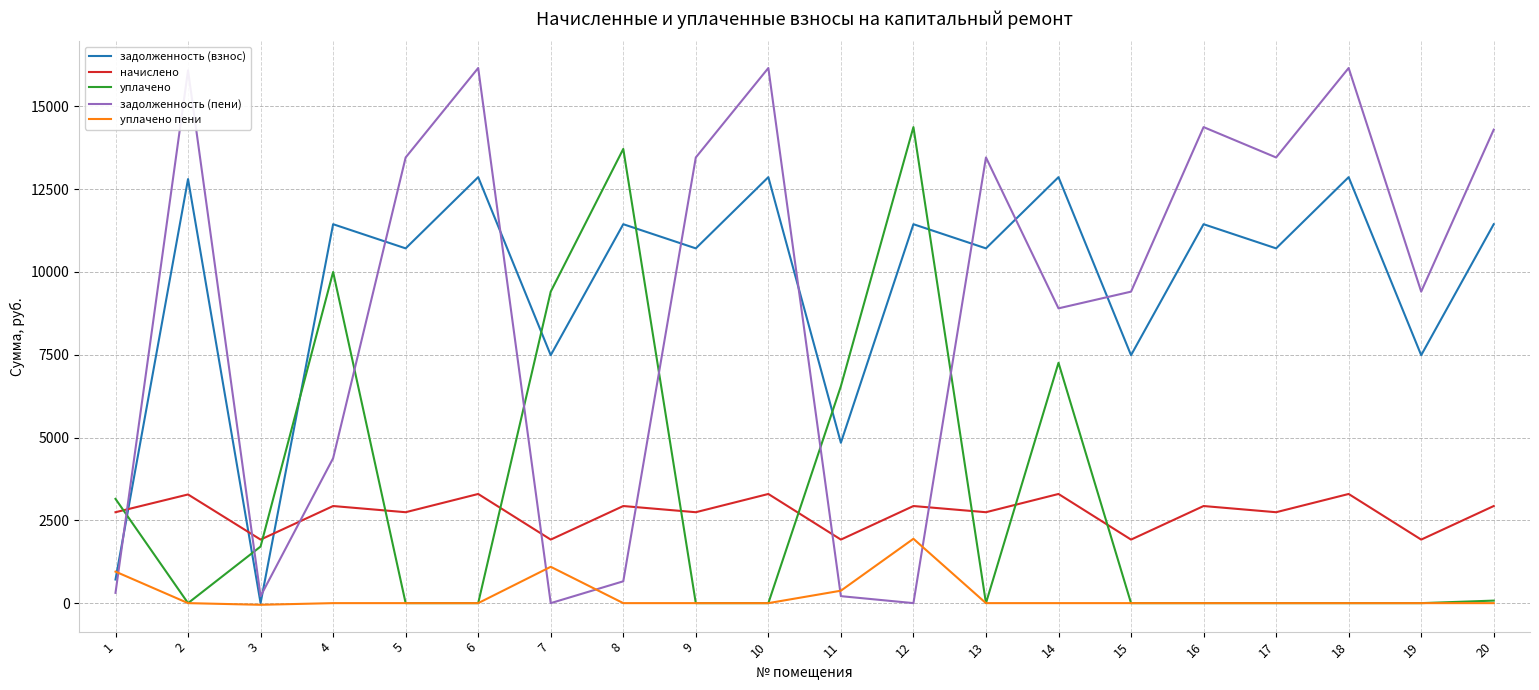

Rank the series by their maximum value, from highest to lowest.

задолженность (пени), уплачено, задолженность (взнос), начислено, уплачено пени